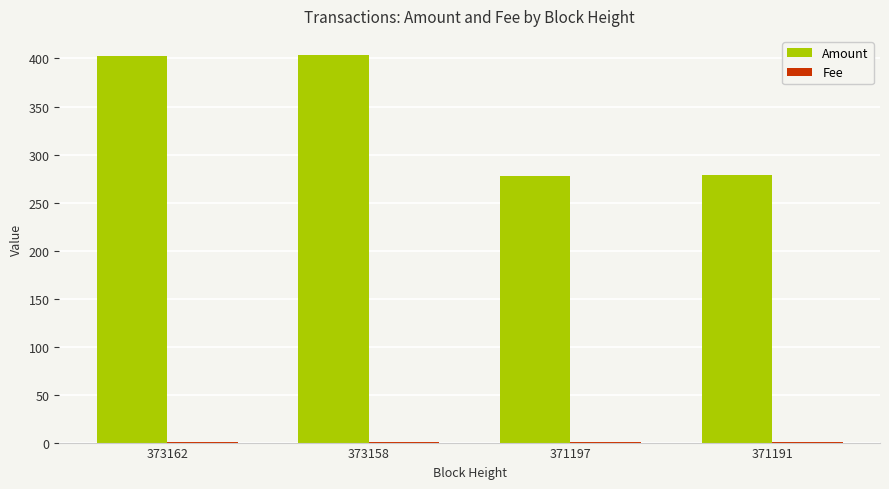

Which series has the largest total across all categories?

Amount